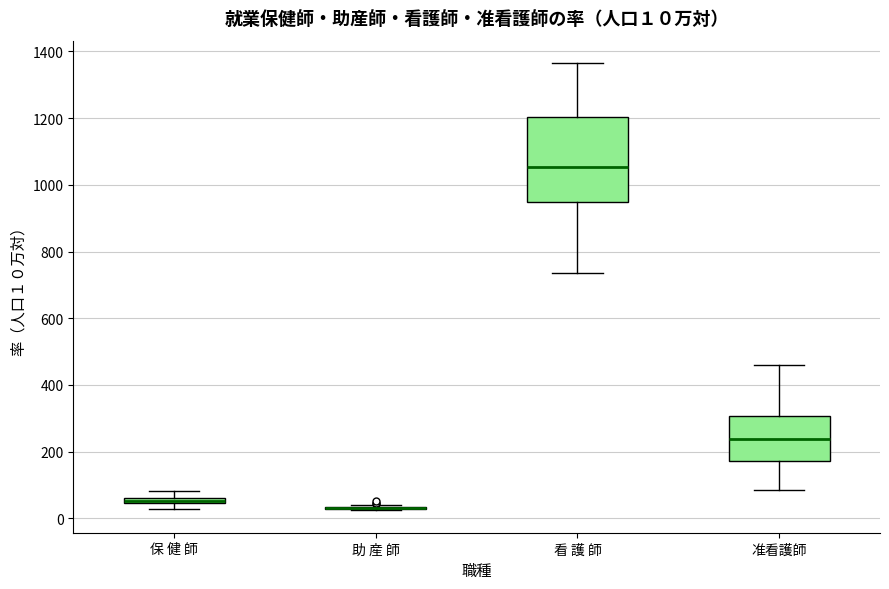

Comparing the boxes themselves (not the whiskers), which one is the tallest?

看 護 師